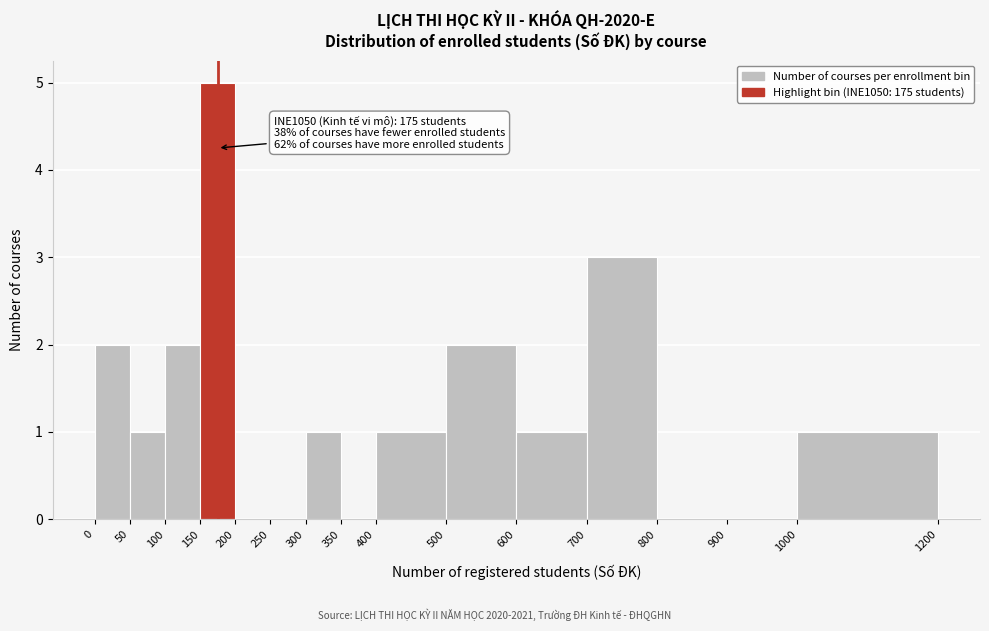

Over which range of the x-axis is the bar tallest?

150 to 200